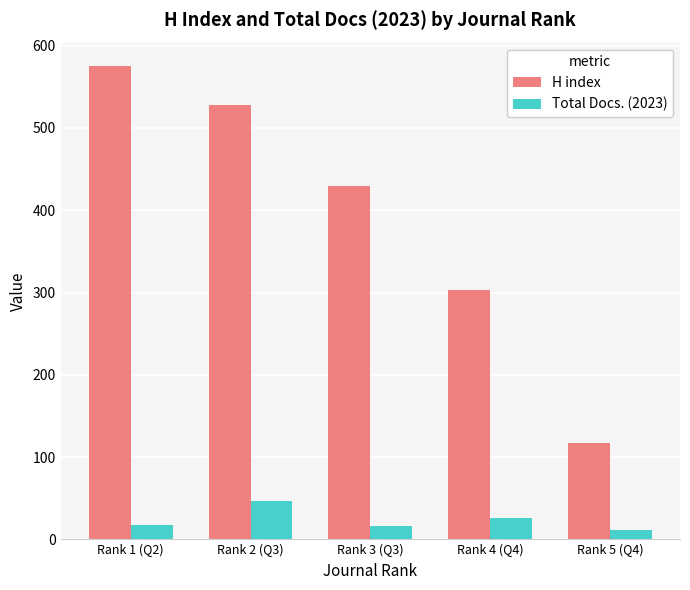

List the series in order of their peak value, highest first.

H index, Total Docs. (2023)